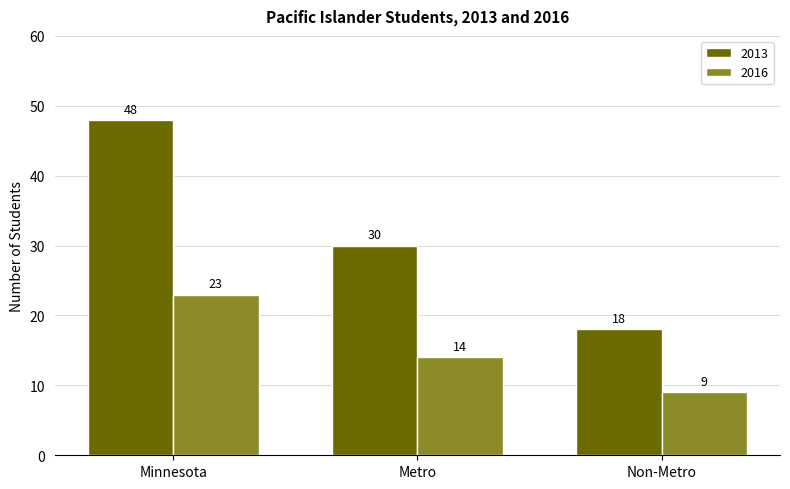

Which series has the widest spread of values?

2013